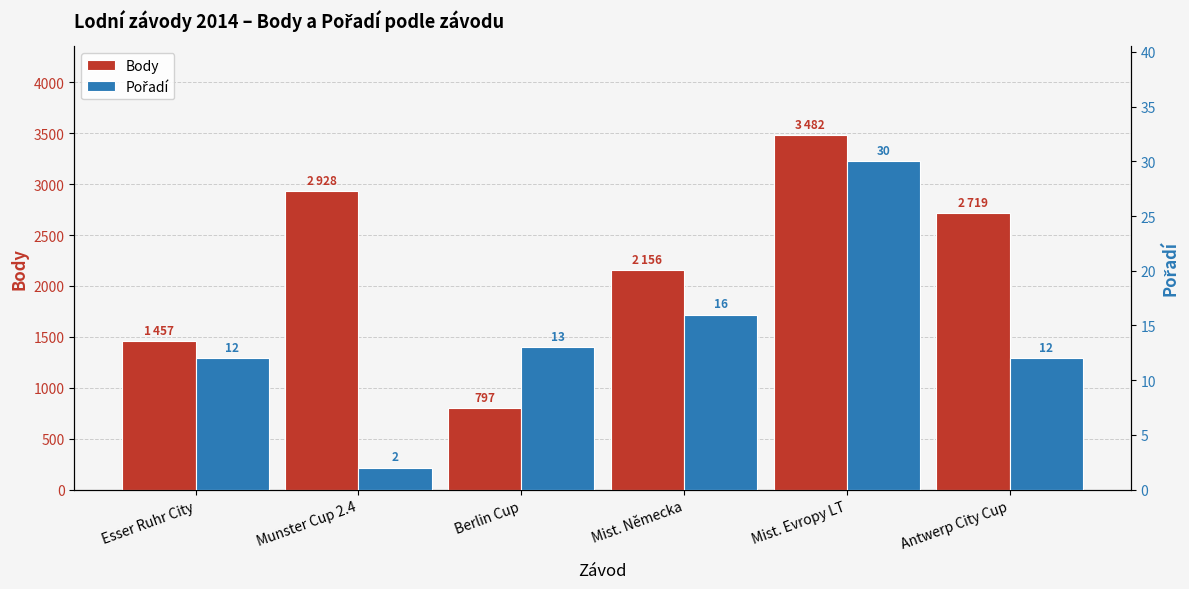

Which has a higher value, Mist. Evropy LT or Esser Ruhr City?

Mist. Evropy LT